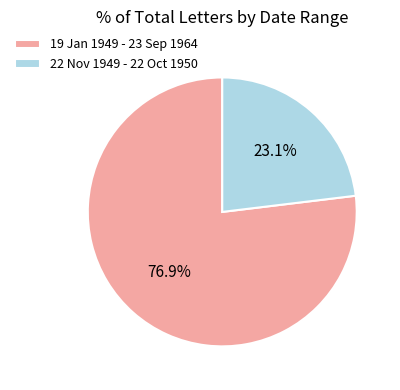

How many slices are in this pie chart?

2